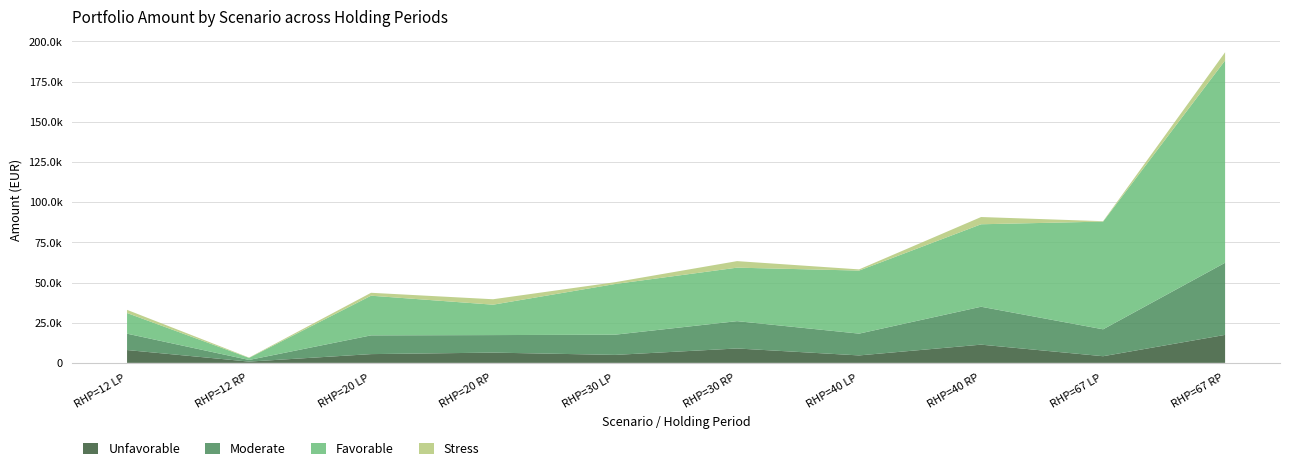

Reading left to right, what are all the values shown in this chart?

Unfavorable: RHP=12 LP=7988.1	RHP=12 RP=798.8	RHP=20 LP=5457.5	RHP=20 RP=6391.0	RHP=30 LP=4966.3	RHP=30 RP=8963.4	RHP=40 LP=4641.5	RHP=40 RP=11344.3	RHP=67 LP=4144.3	RHP=67 RP=17419.5
Moderate: RHP=12 LP=10180.8	RHP=12 RP=1018.1	RHP=20 LP=11660.3	RHP=20 RP=10905.7	RHP=30 LP=12573.3	RHP=30 RP=17007.0	RHP=40 LP=13557.8	RHP=40 RP=23586.1	RHP=67 LP=16744.1	RHP=67 RP=44878.7
Favorable: RHP=12 LP=12855.0	RHP=12 RP=1285.5	RHP=20 LP=24682.4	RHP=20 RP=18911.8	RHP=30 LP=31537.0	RHP=30 RP=33280.6	RHP=40 LP=39235.7	RHP=40 RP=51320.4	RHP=67 LP=67023.7	RHP=67 RP=125884.1
Stress: RHP=12 LP=1968.3	RHP=12 RP=196.8	RHP=20 LP=1813.7	RHP=20 RP=3383.4	RHP=30 LP=1126.6	RHP=30 RP=4067.5	RHP=40 LP=734.2	RHP=40 RP=4505.0	RHP=67 LP=253.9	RHP=67 RP=5106.5